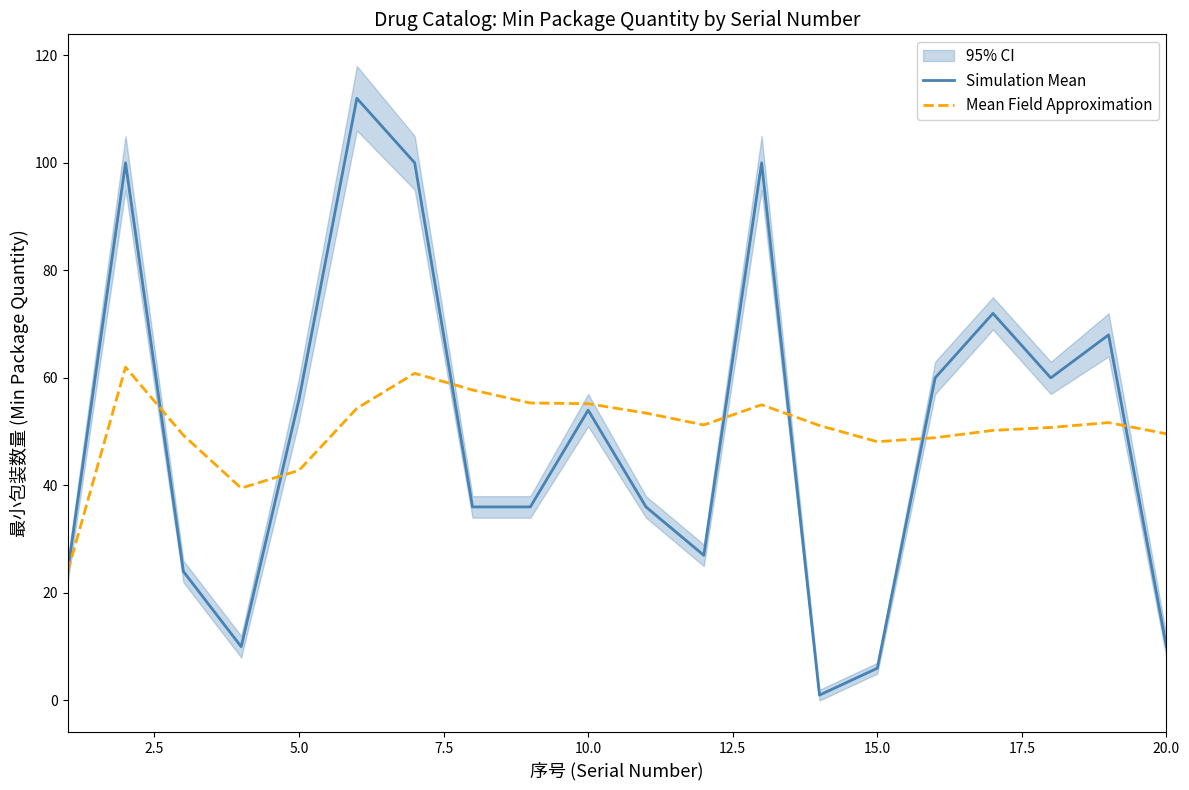

What is the maximum value for Mean Field Approximation?

62.0